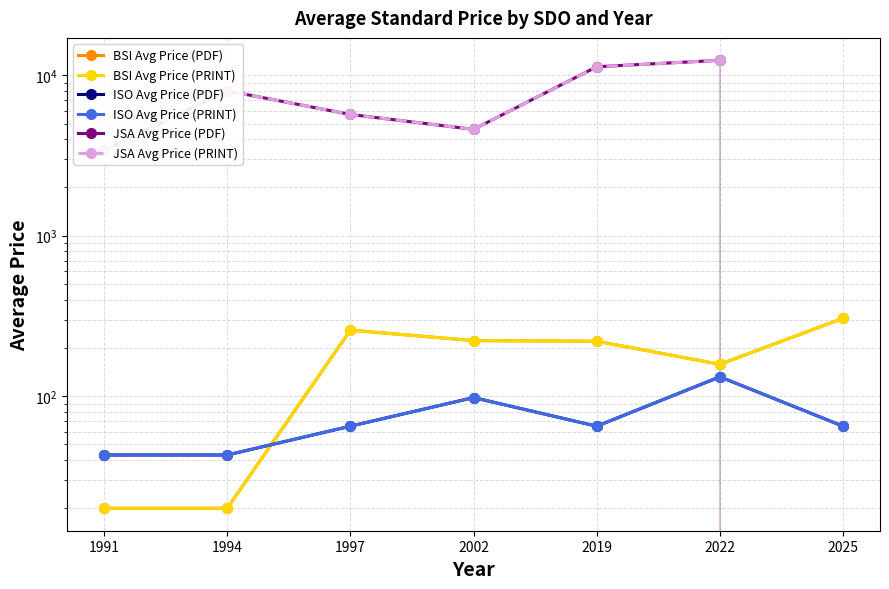

Where is the first local maximum for ISO Avg Price (PRINT)?

2002